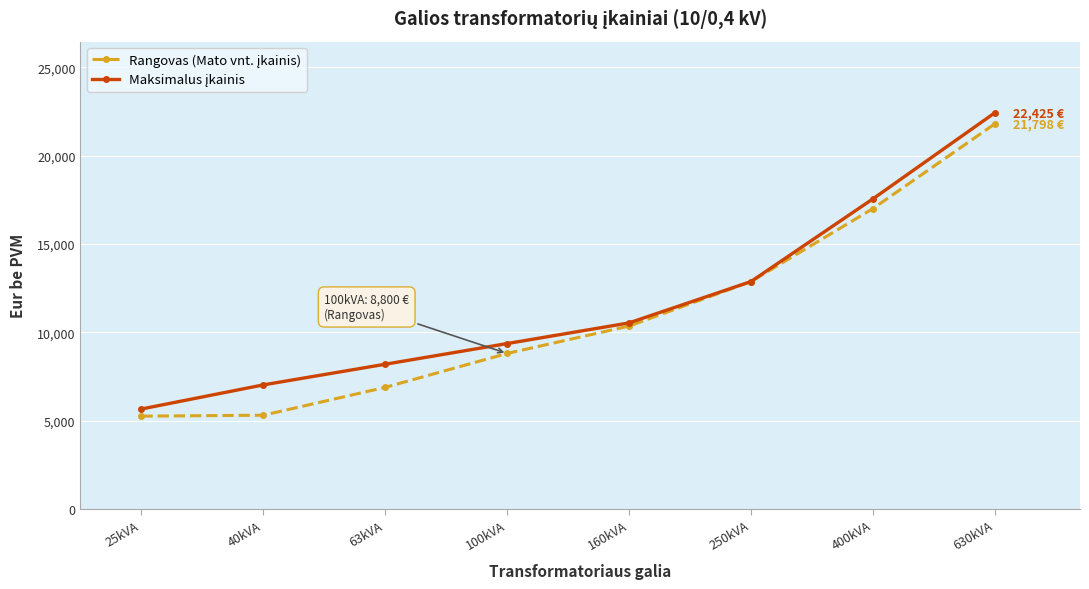

What is the label of the 8th point from the left?

630kVA